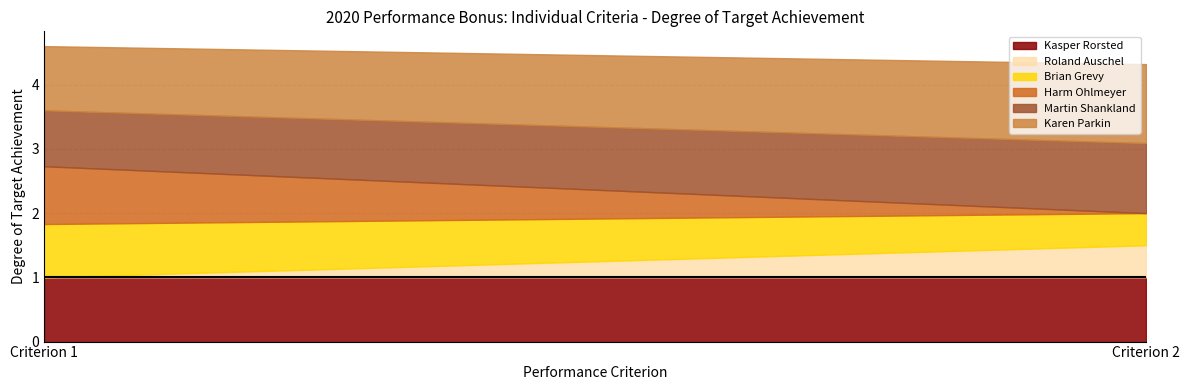

Where is Kasper Rorsted nearest to the value 1?

Criterion 1